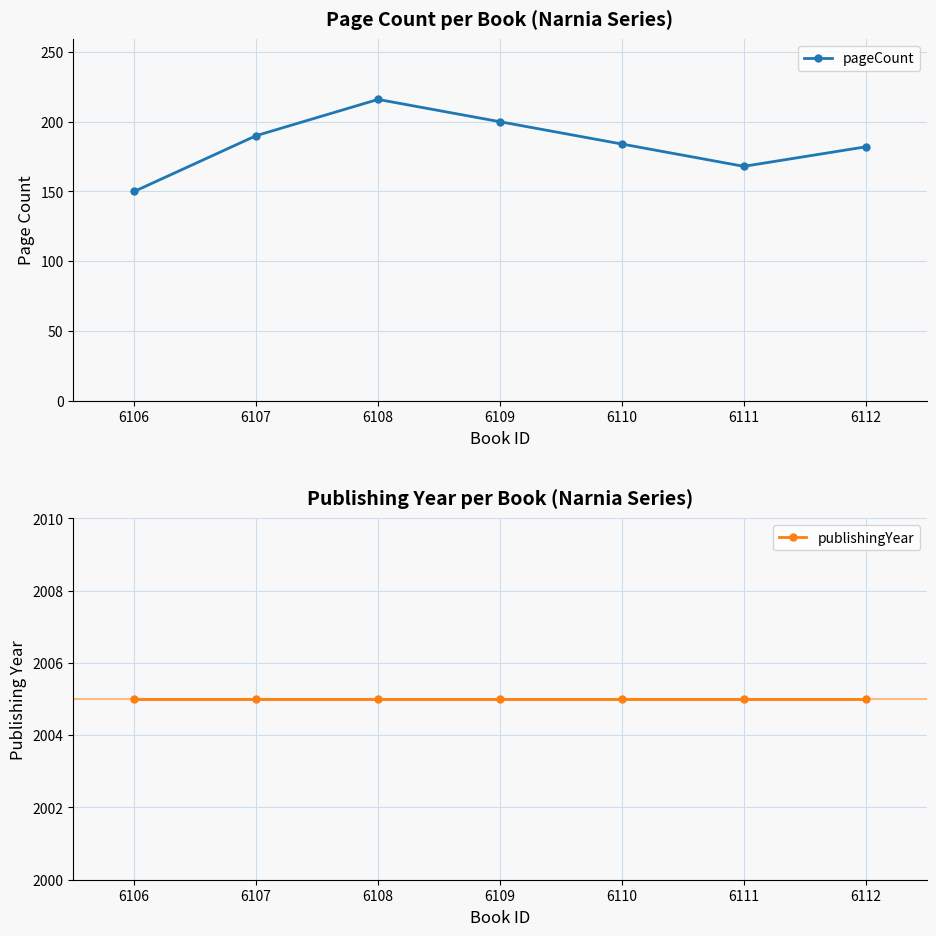

What is the highest value of the pageCount series?

216